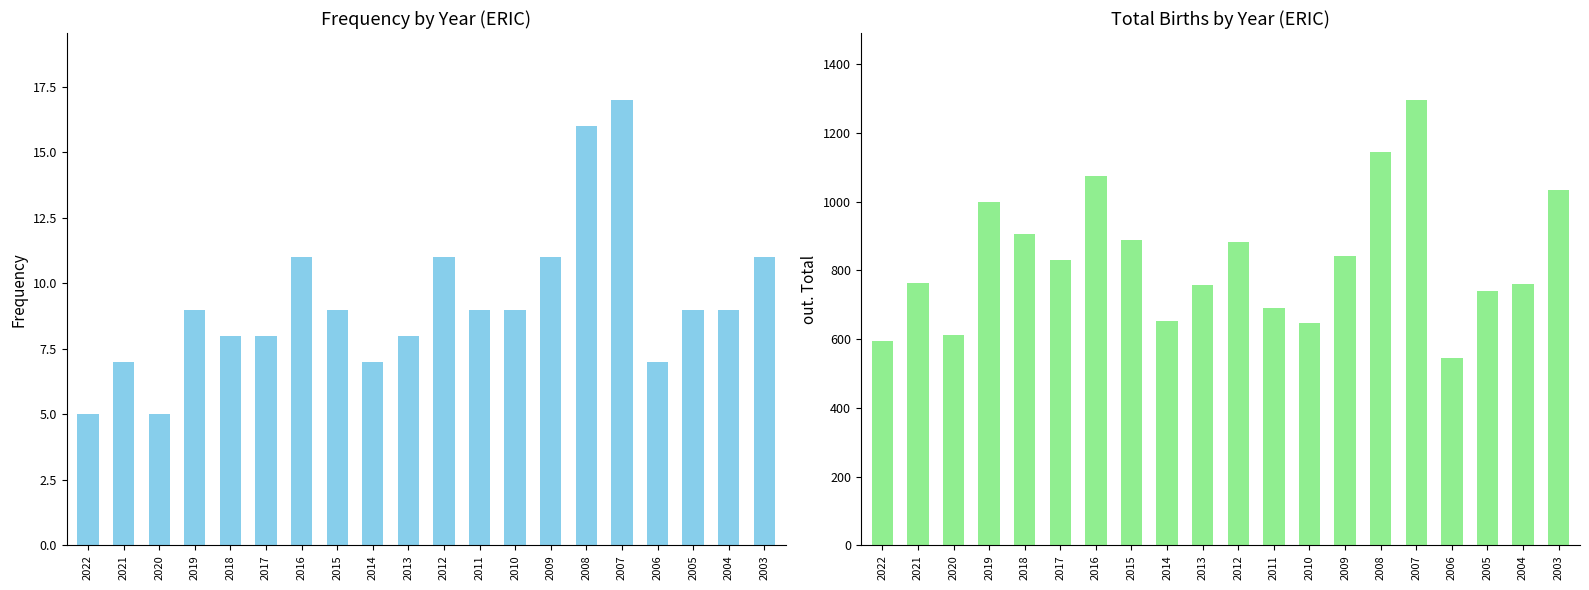

What is the value of the Frequency bar at the 5th from the left?

8